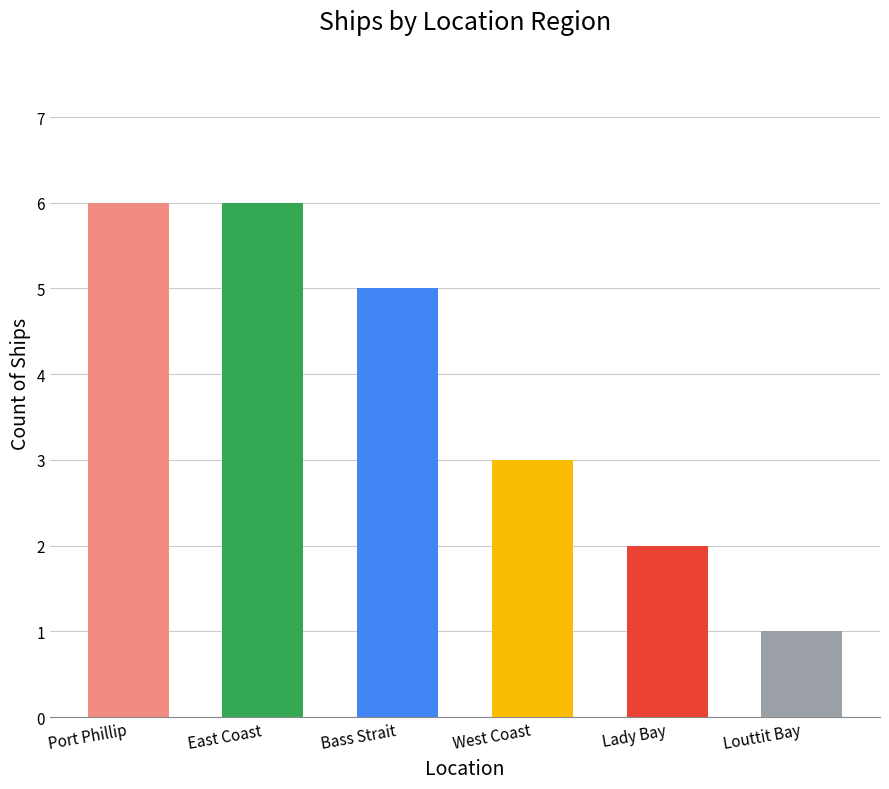

How many data points does each series have?

6